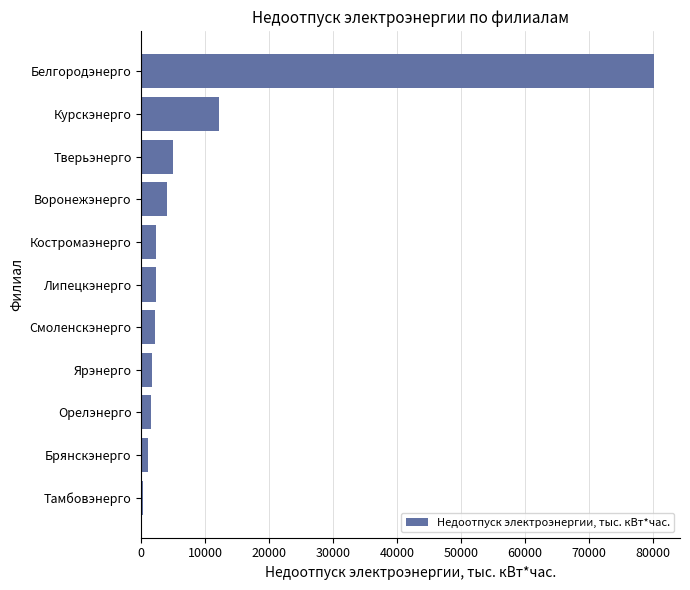

What is the difference between the maximum and minimum values?

79911.8